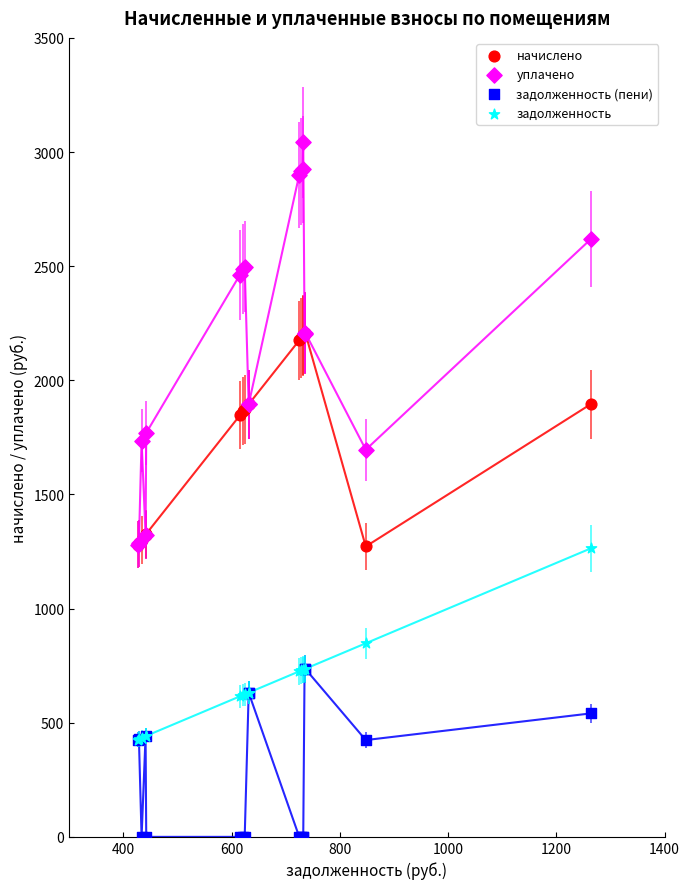

Which series reaches the maximum Y coordinate?

уплачено